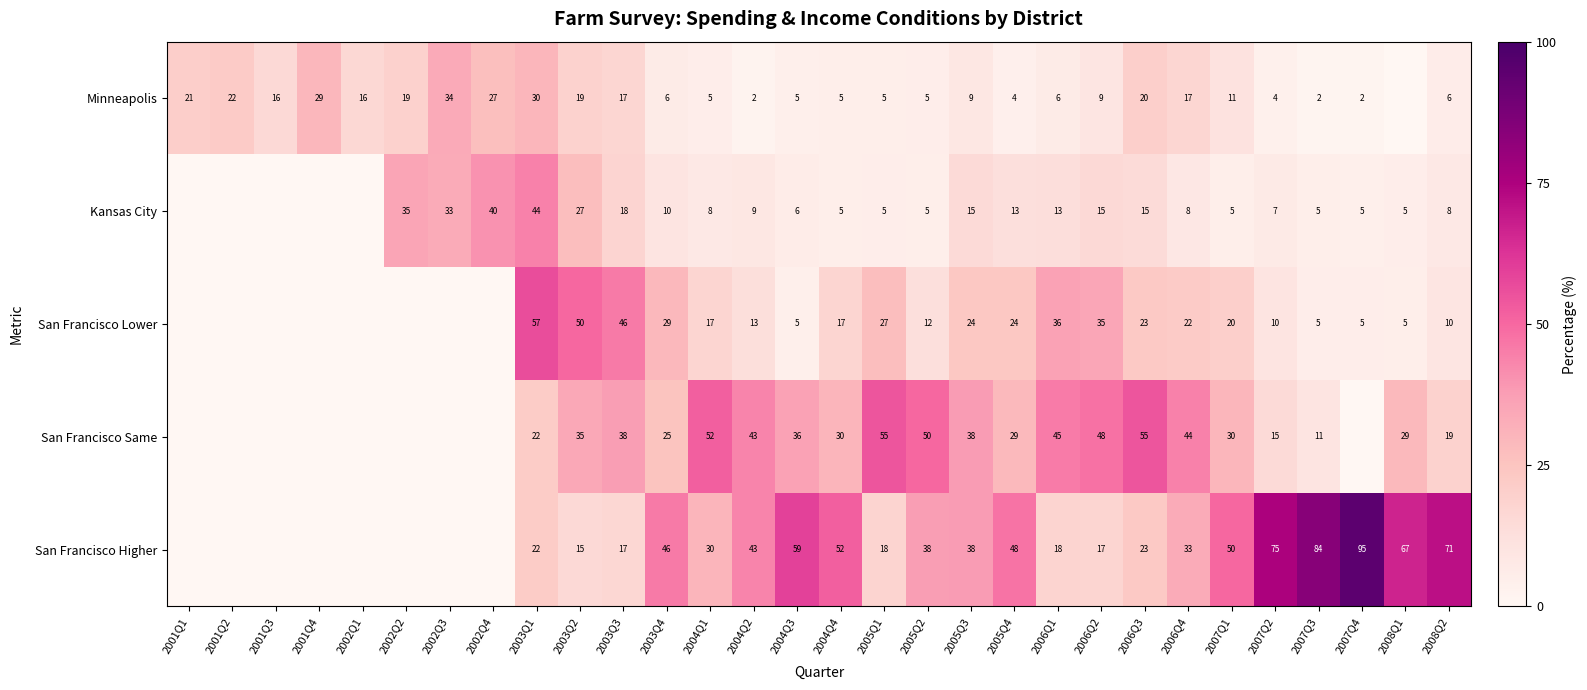

At 2006Q4, list the series in order from smallest to largest.

Kansas City, Minneapolis, San Francisco Lower, San Francisco Higher, San Francisco Same